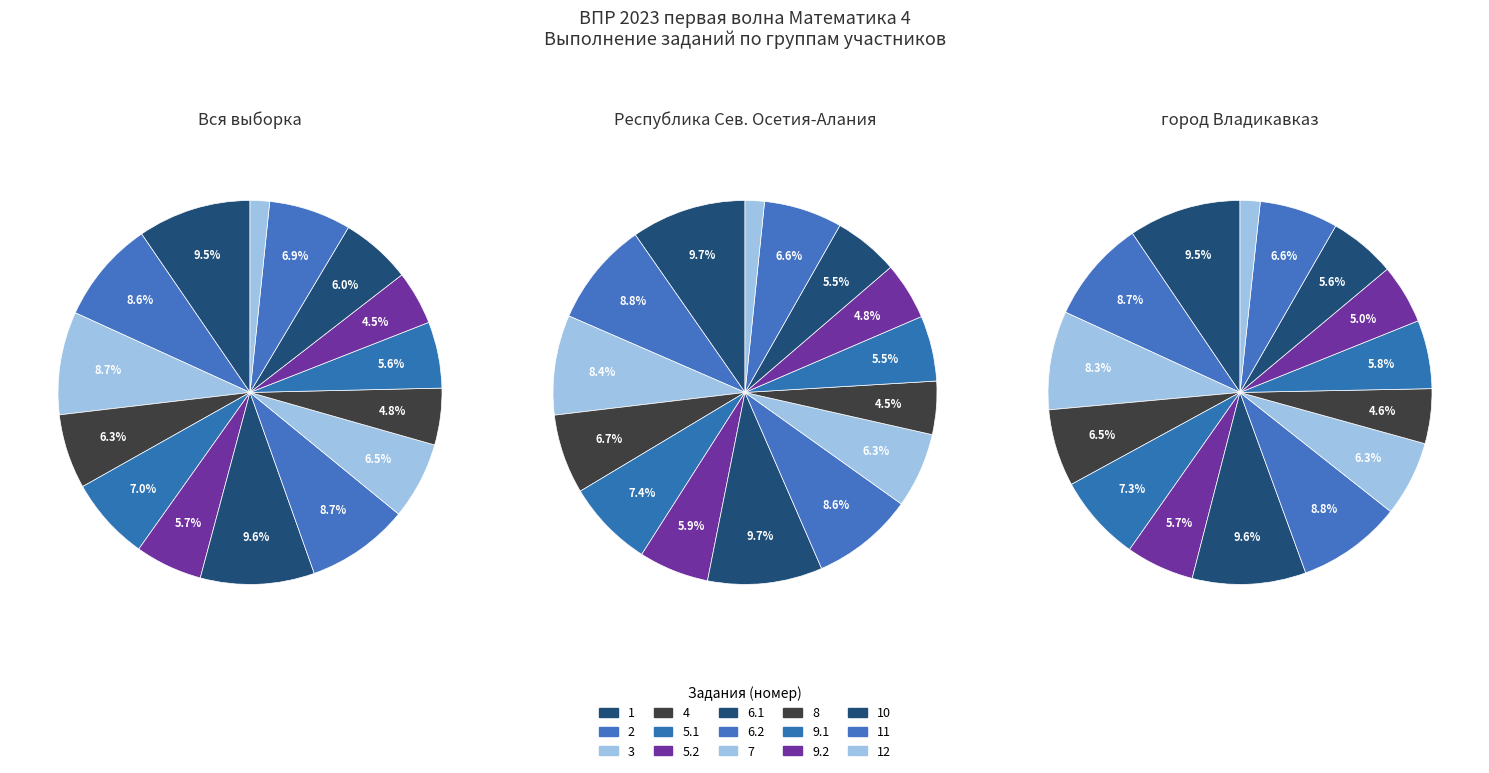

Between 5.1 and 2, which is larger?

2